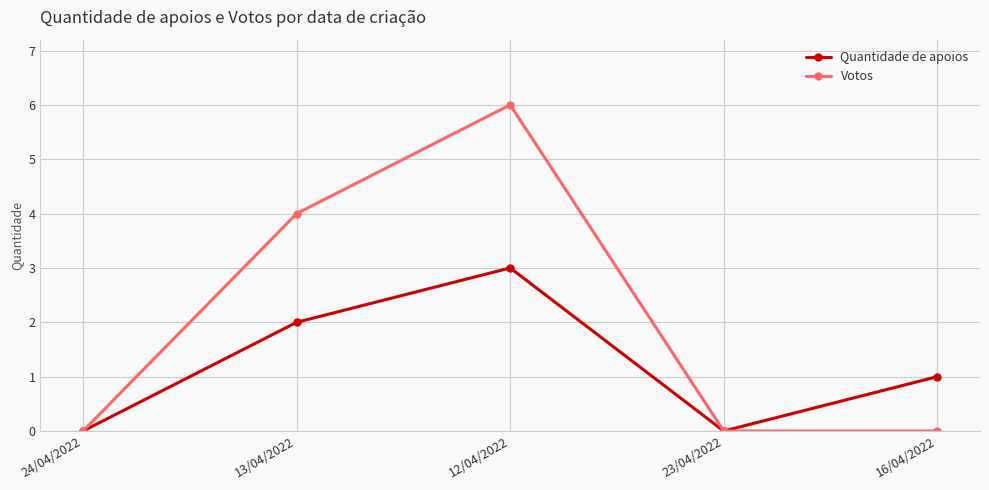

What is the label of the 4th point from the right?

13/04/2022